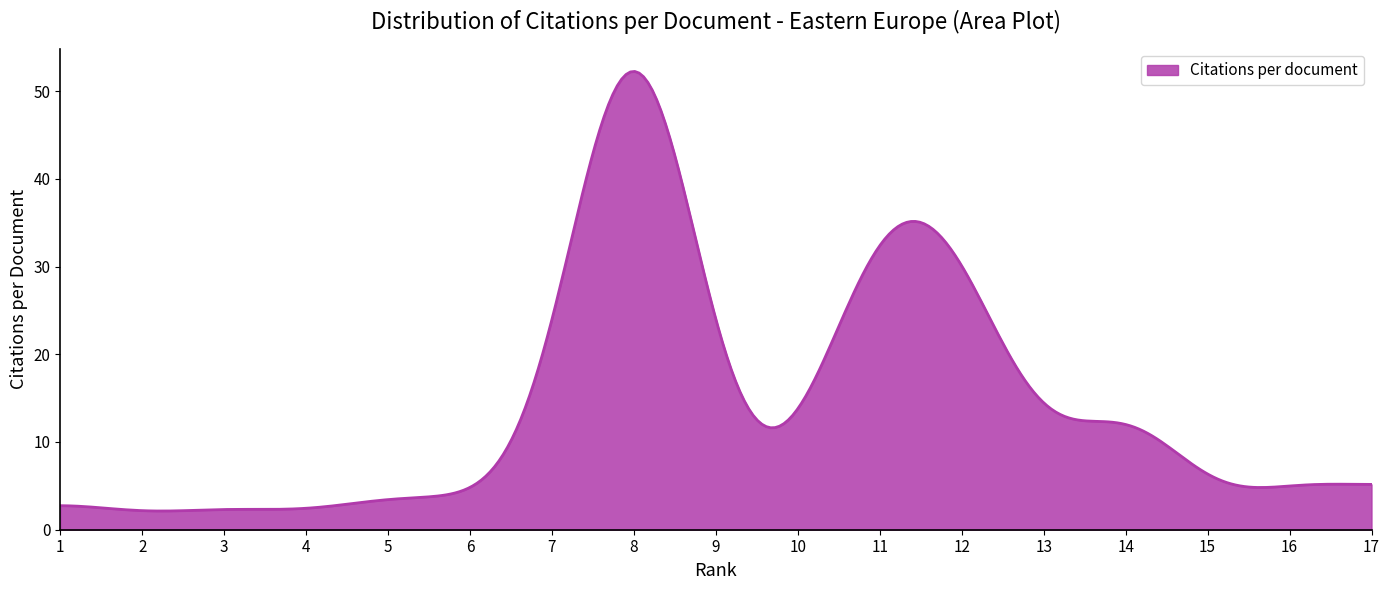

What is the difference between the maximum and minimum values?

50.1